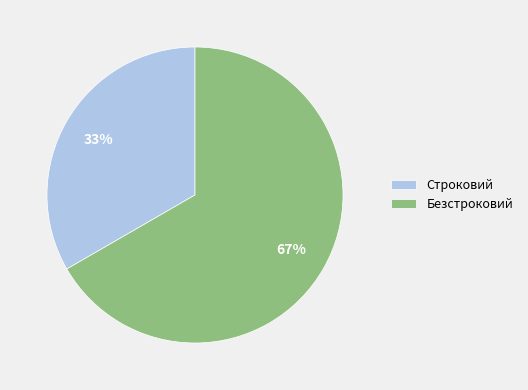

Between Безстроковий and Строковий, which is larger?

Безстроковий